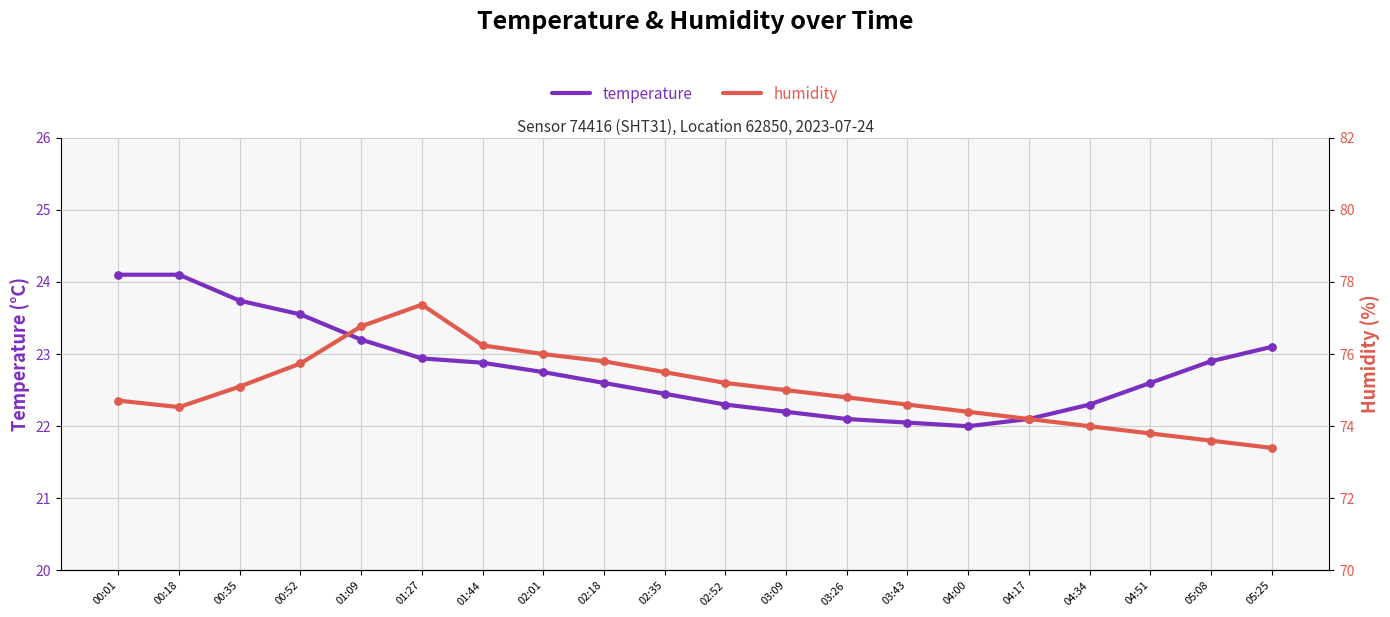

Which series has the largest total across all categories?

humidity